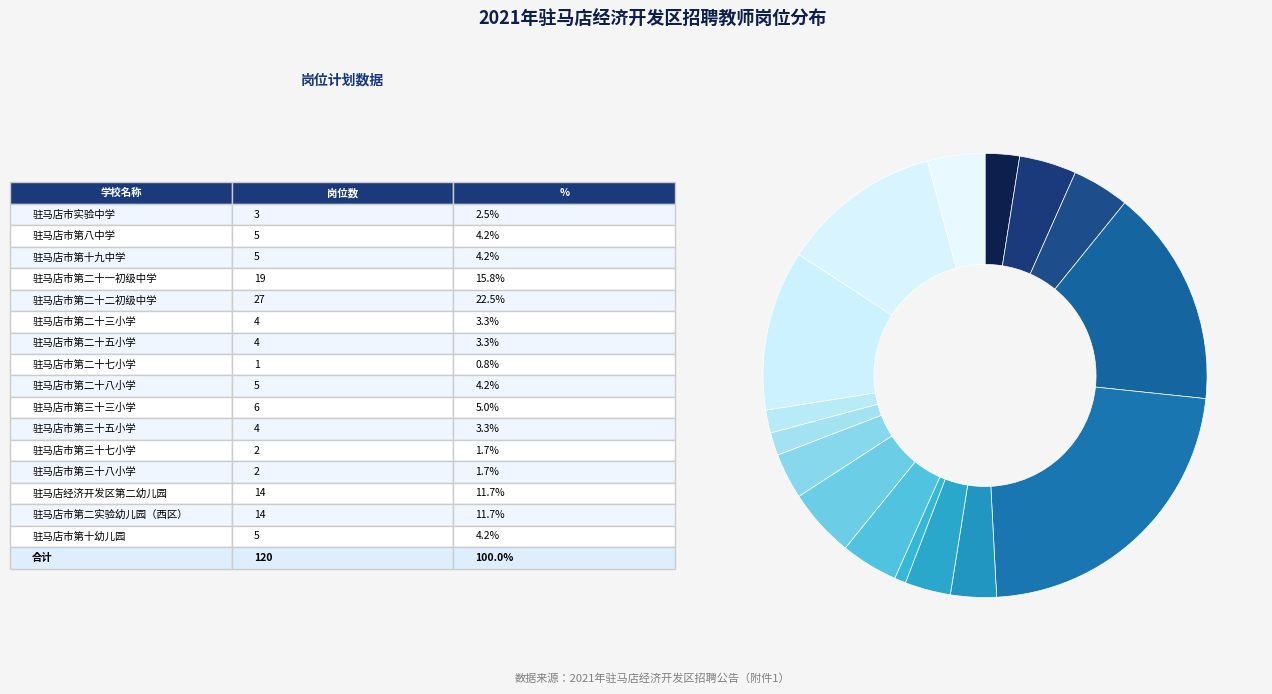

To the nearest percent, what is the average slice percentage?

6%